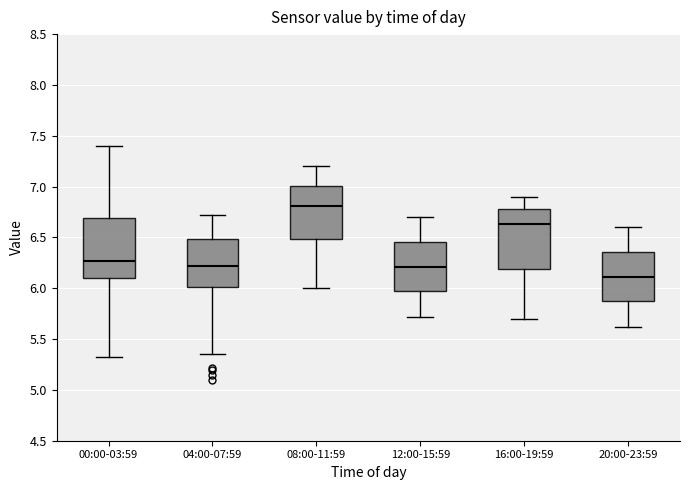

Which box has the highest median line?

08:00-11:59